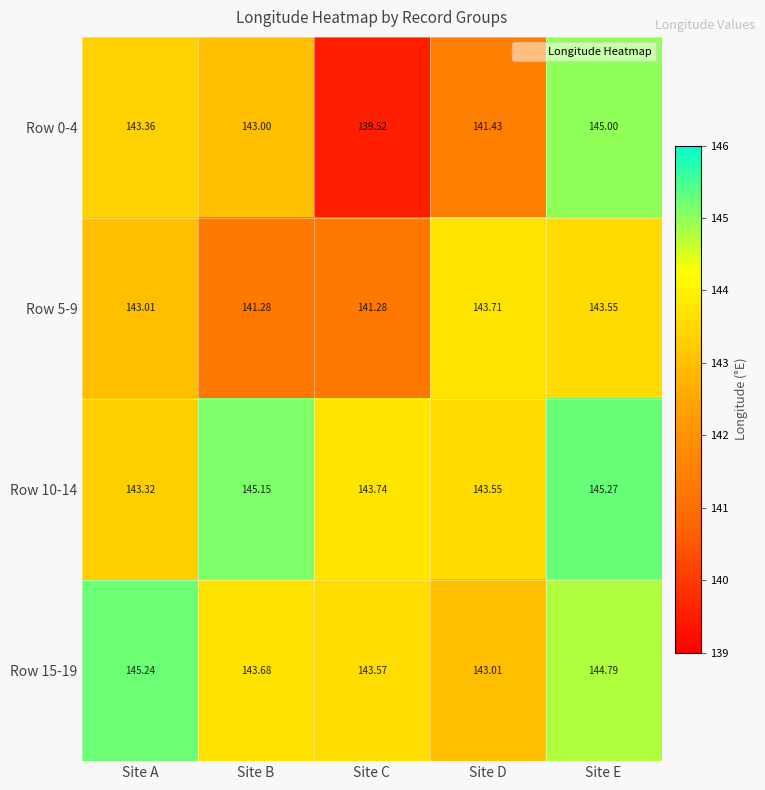

At which label is Row 0-4 closest to 142?

Site D